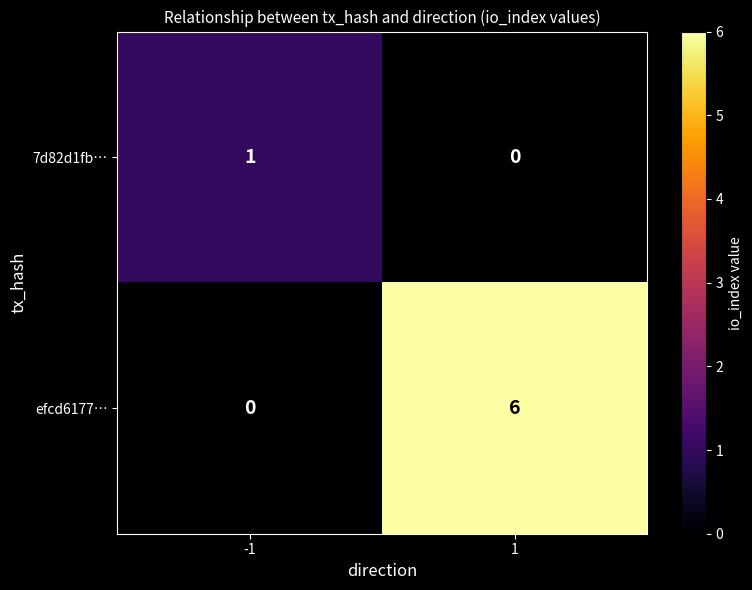

Reading left to right, transcribe all the data shown in this chart.

7d82d1fb…: -1=1	1=0
efcd6177…: -1=0	1=6